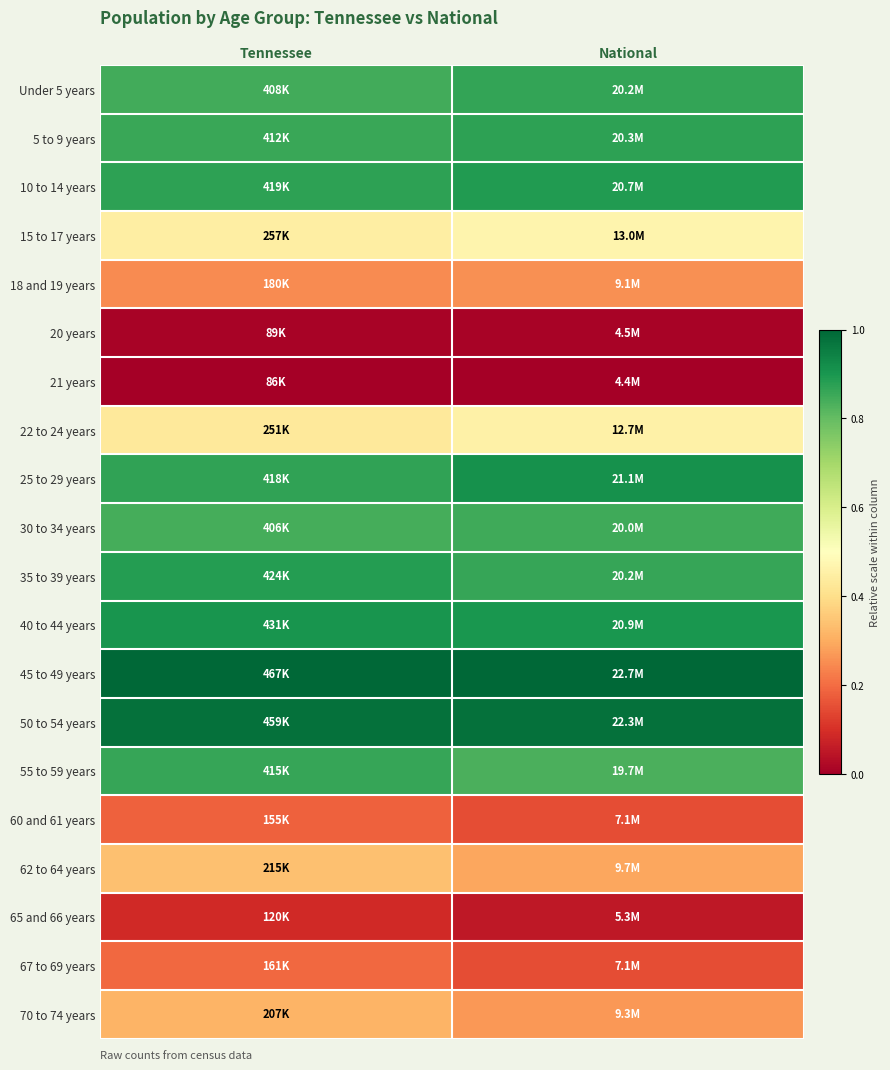

Reading left to right, what are all the values shown in this chart?

Under 5 years: Tennessee=0.8	National=0.9
5 to 9 years: Tennessee=0.9	National=0.9
10 to 14 years: Tennessee=0.9	National=0.9
15 to 17 years: Tennessee=0.4	National=0.5
18 and 19 years: Tennessee=0.2	National=0.3
20 years: Tennessee=0.0	National=0.0
21 years: Tennessee=0.0	National=0.0
22 to 24 years: Tennessee=0.4	National=0.5
25 to 29 years: Tennessee=0.9	National=0.9
30 to 34 years: Tennessee=0.8	National=0.9
35 to 39 years: Tennessee=0.9	National=0.9
40 to 44 years: Tennessee=0.9	National=0.9
45 to 49 years: Tennessee=1.0	National=1.0
50 to 54 years: Tennessee=1.0	National=1.0
55 to 59 years: Tennessee=0.9	National=0.8
60 and 61 years: Tennessee=0.2	National=0.2
62 to 64 years: Tennessee=0.3	National=0.3
65 and 66 years: Tennessee=0.1	National=0.1
67 to 69 years: Tennessee=0.2	National=0.2
70 to 74 years: Tennessee=0.3	National=0.3